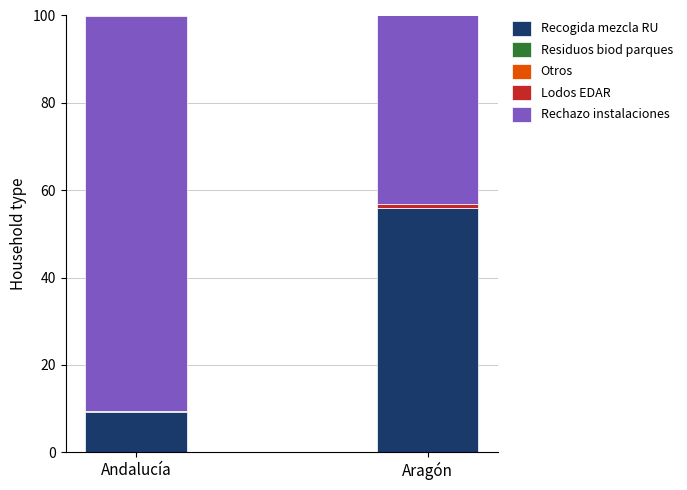

The value of Recogida mezcla RU at Andalucía is 9.3. True or false?

True